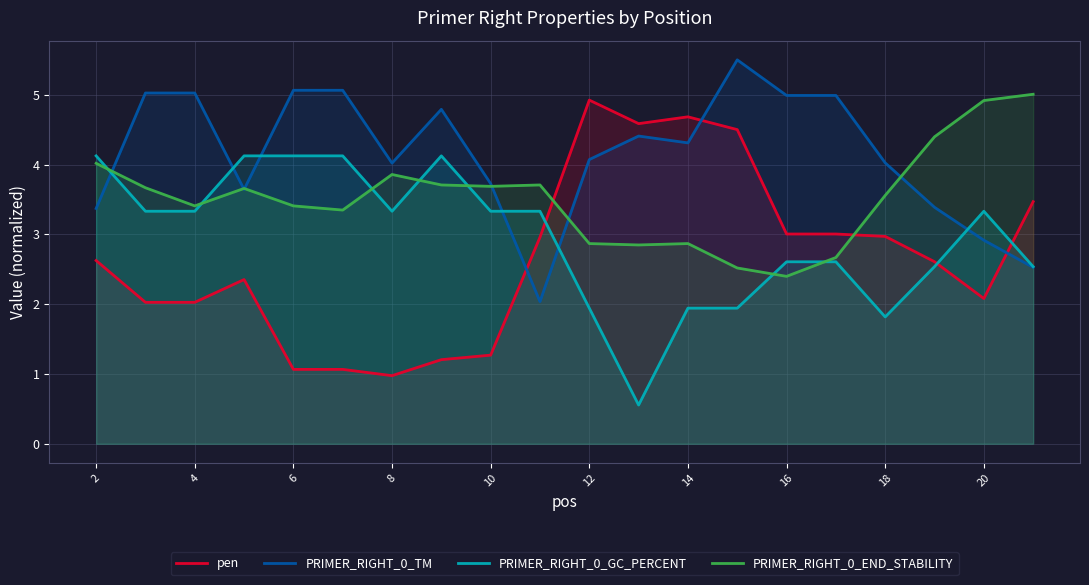

List the series in order of their overall mean, highest first.

PRIMER_RIGHT_0_TM, PRIMER_RIGHT_0_END_STABILITY, PRIMER_RIGHT_0_GC_PERCENT, pen